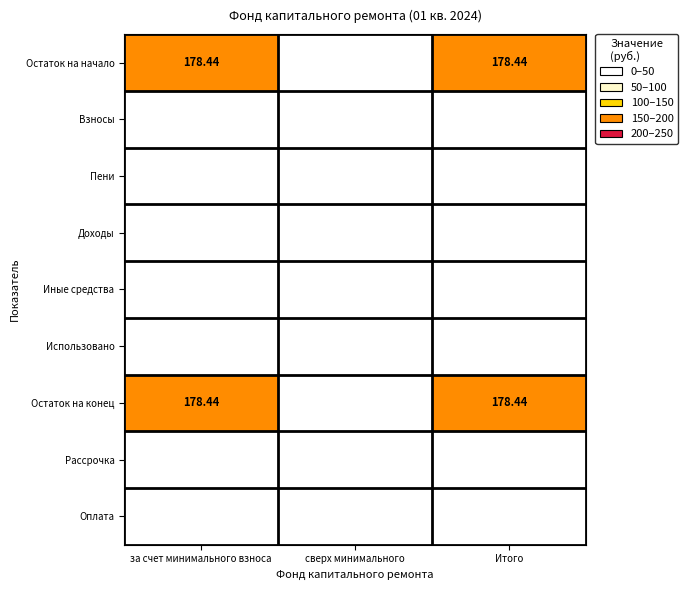

Is it true that Пени equals 0.0 at Итого?

True